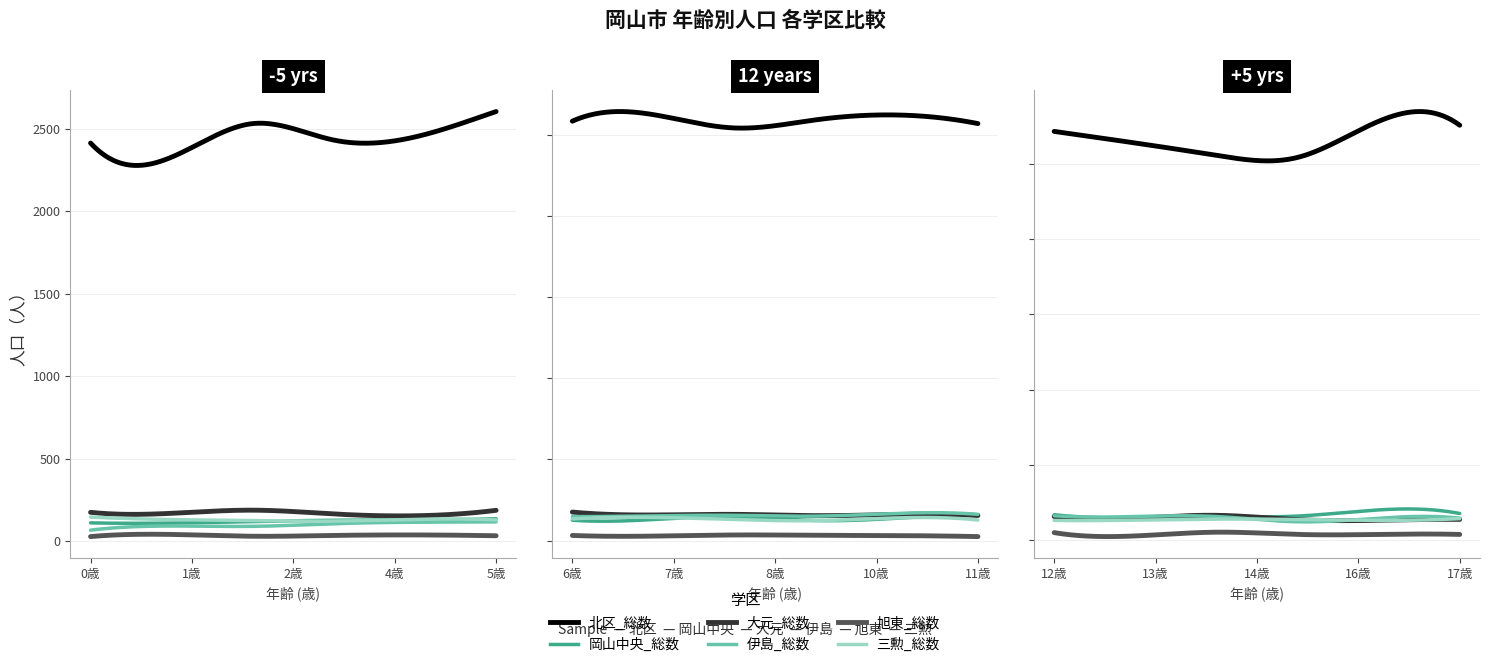

Is the value of 三勲_総数 at 3歳 greater than the value of 旭東_総数 at 15歳?

Yes